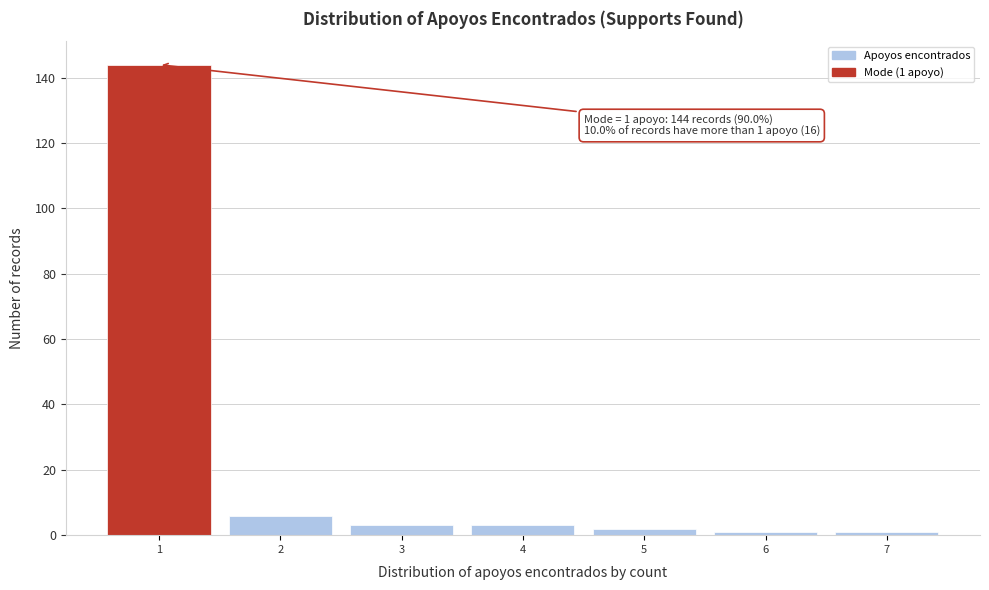

Which range on the x-axis has the tallest bar?

0.5 to 1.5